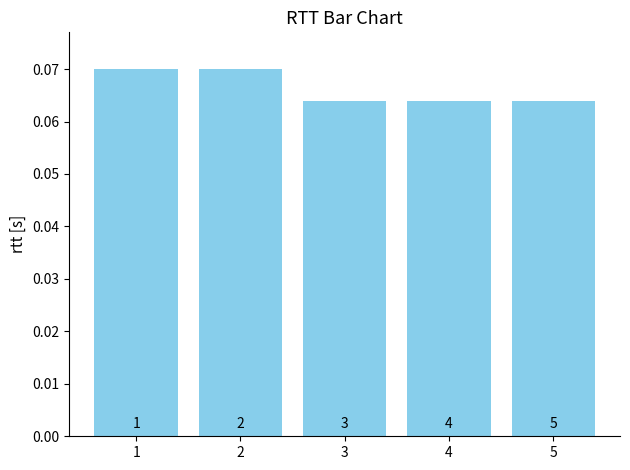

What is the maximum value shown in the chart?

0.1